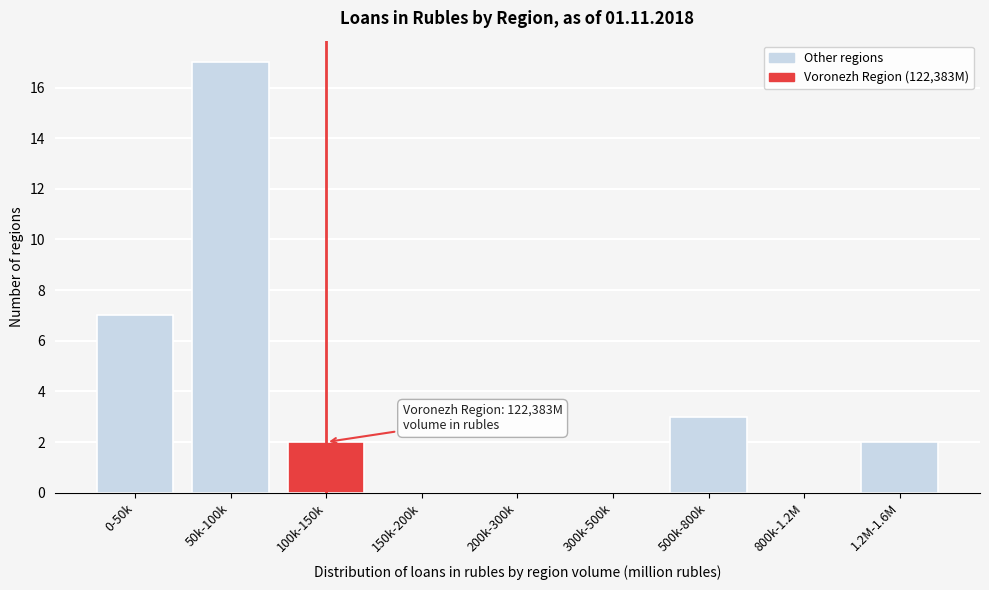

Reading left to right, what are all the values shown in this chart?

0-50k=7	50k-100k=17	100k-150k=2	150k-200k=0	200k-300k=0	300k-500k=0	500k-800k=3	800k-1.2M=0	1.2M-1.6M=2